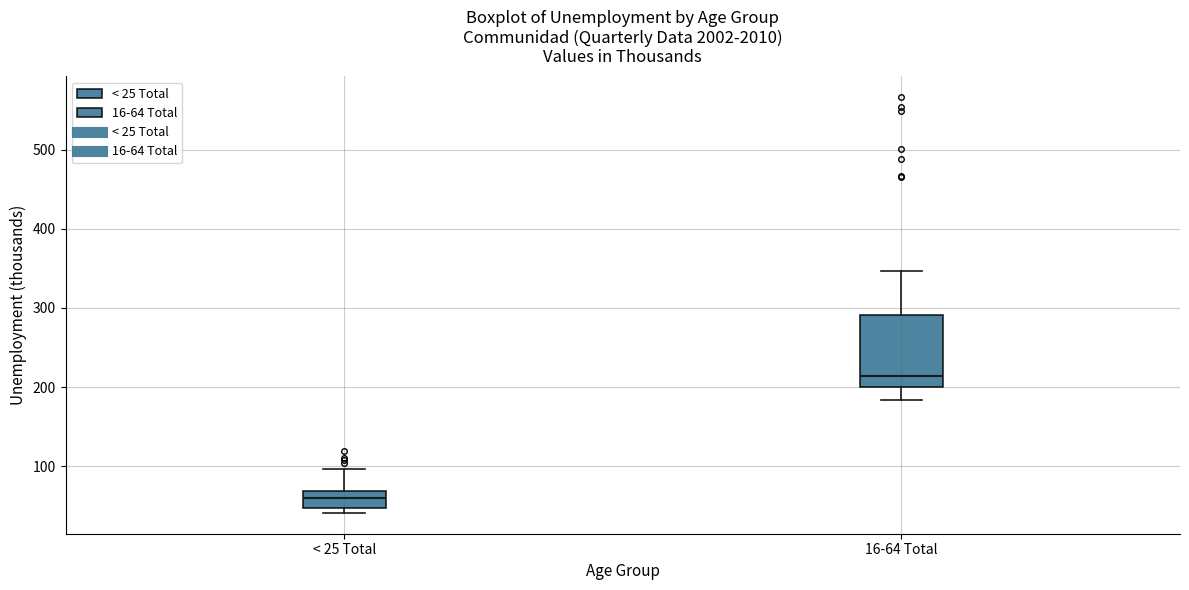

Which box is the tallest, from its lower edge to its upper edge?

16-64 Total